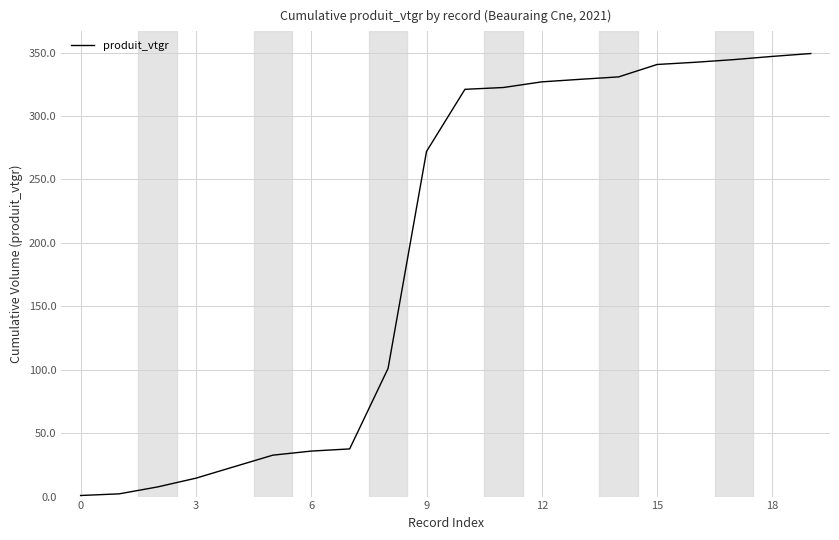

Is this an area chart (filled region under the line)?

No